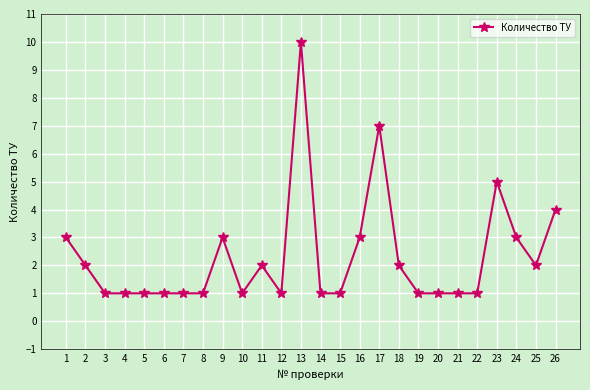

What is the smallest value displayed?

1